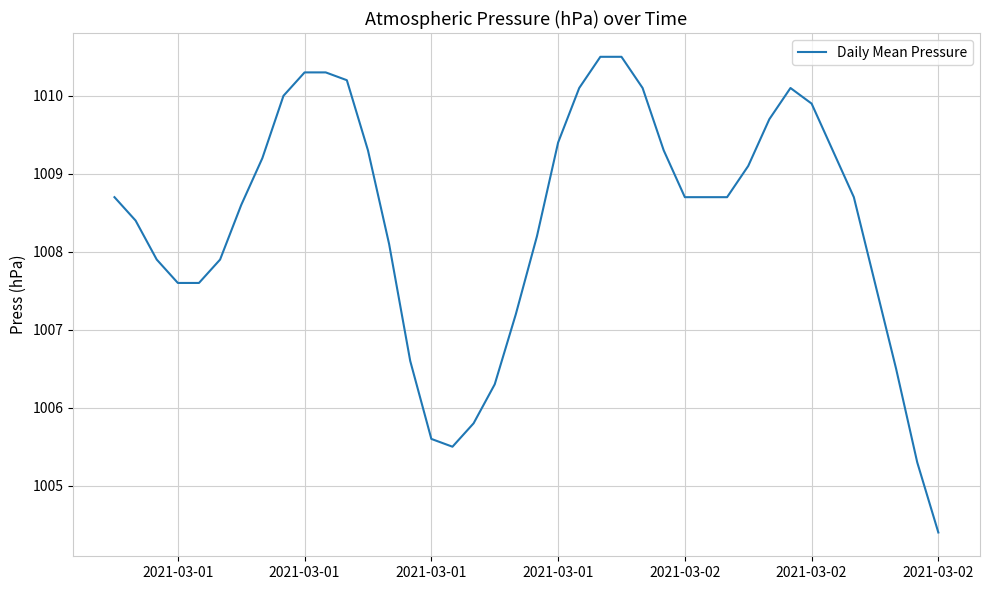

What is the maximum value shown in the chart?

1010.5